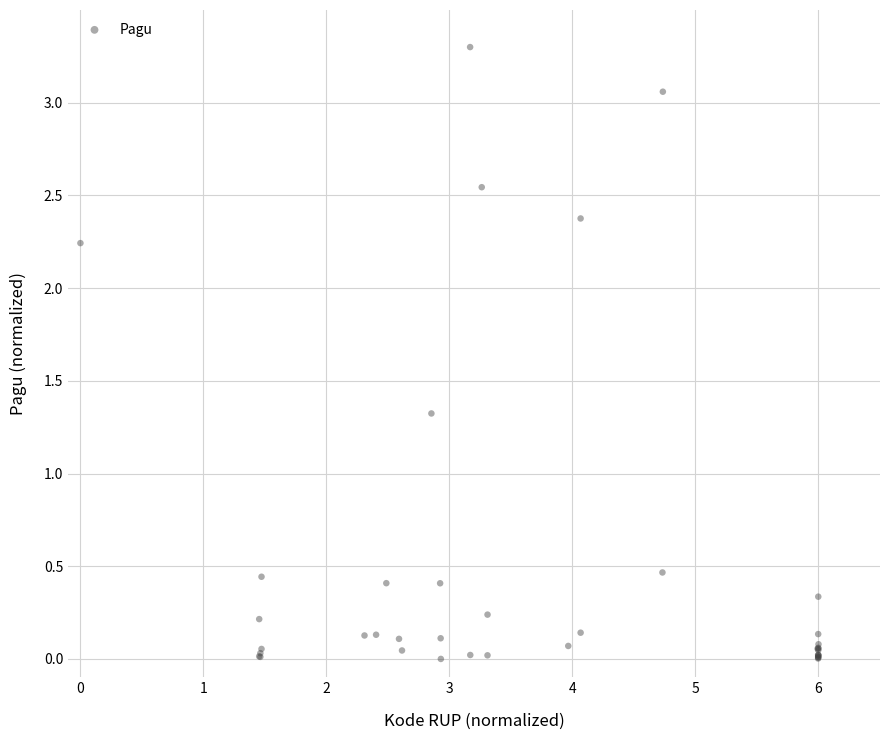

What Y value in the scatter plot is closest to 1?

1.3